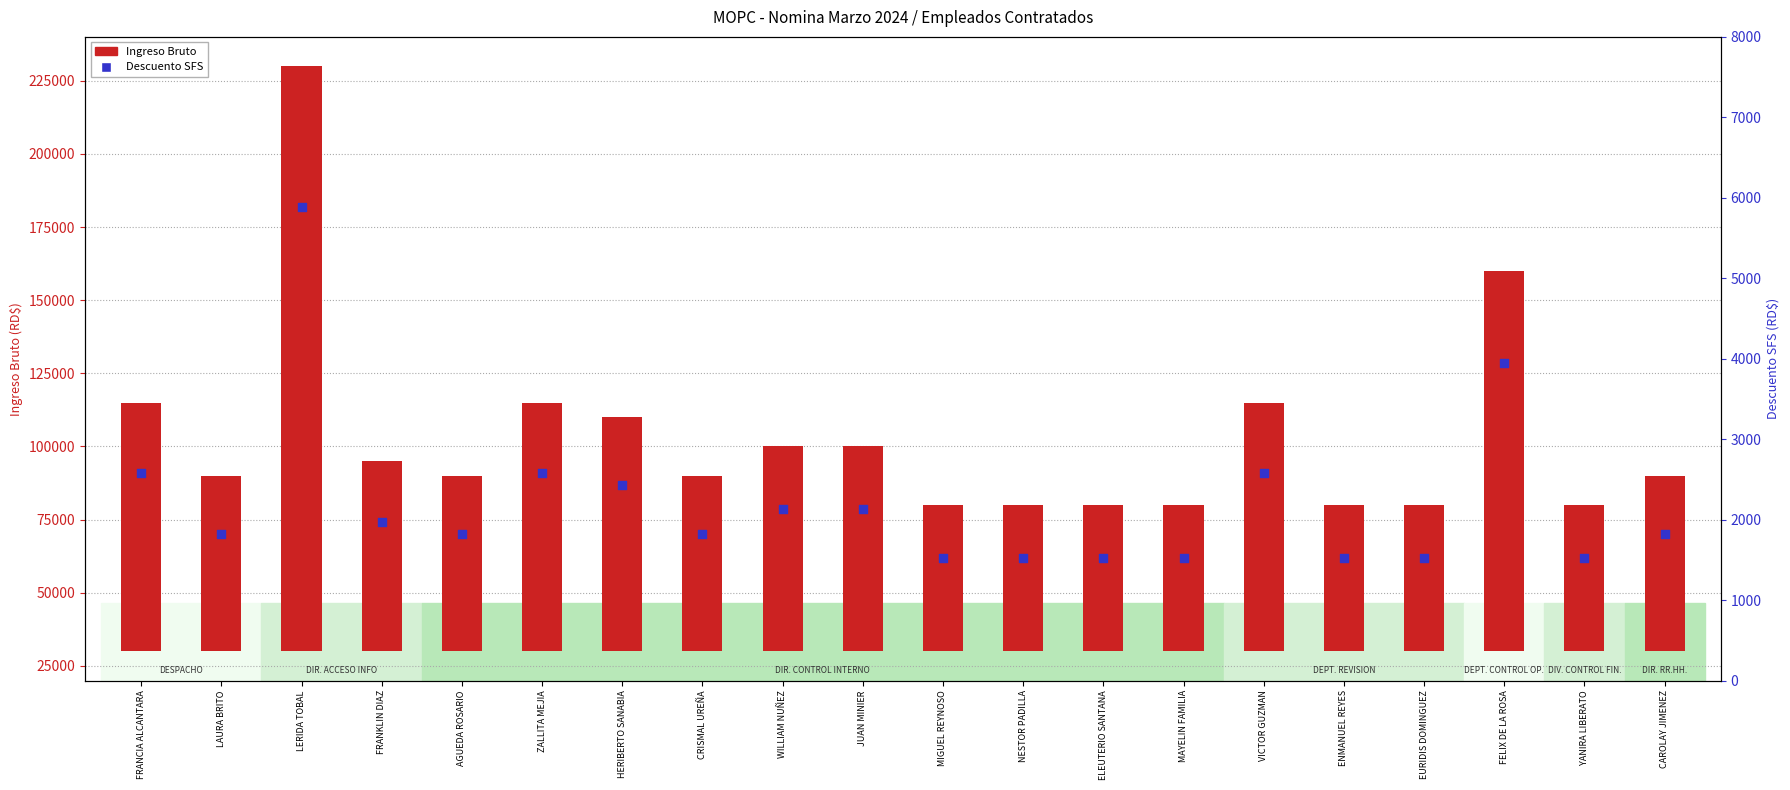

Which series has the widest spread of Y values?

Ingreso Bruto